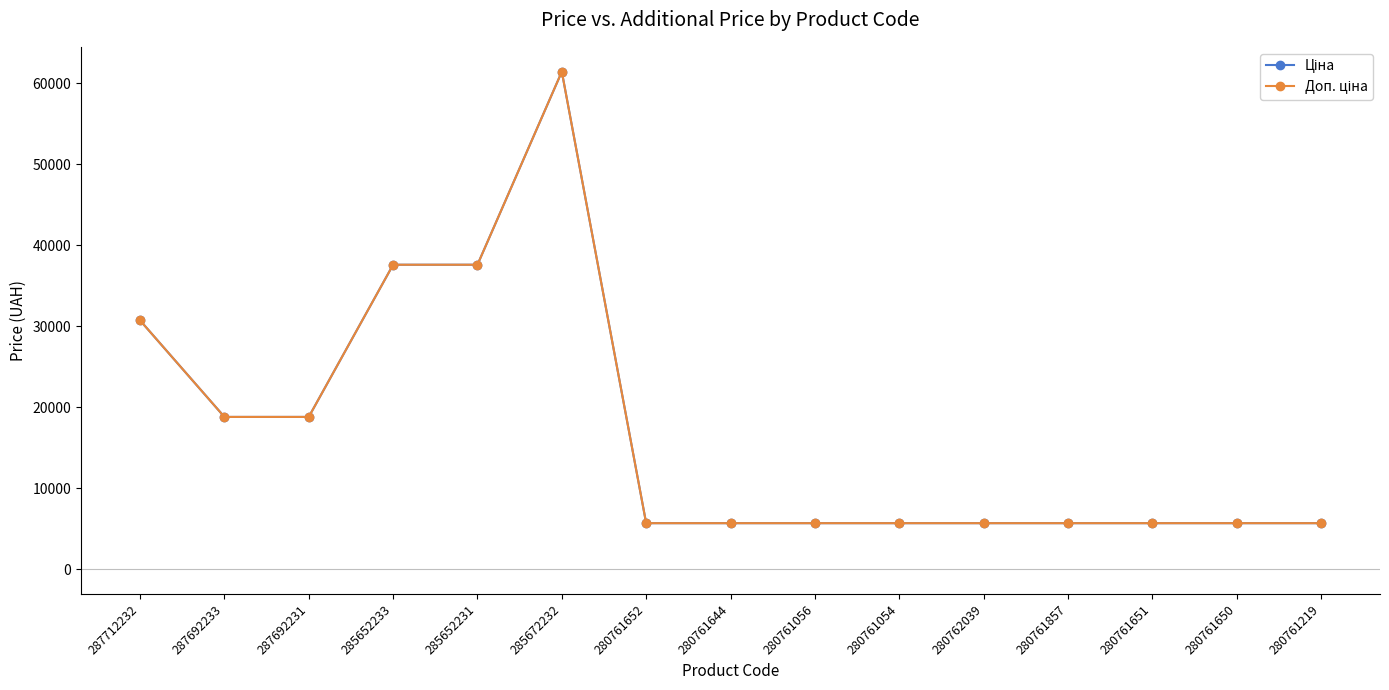

Reading left to right, what are all the values shown in this chart?

Ціна: 30717.1	18796.8	18796.8	37593.6	37593.6	61434.3	5673.8	5673.8	5673.8	5673.8	5673.8	5673.8	5673.8	5673.8	5673.8
Доп. ціна: 30717.1	18796.8	18796.8	37593.6	37593.6	61434.3	5673.8	5673.8	5673.8	5673.8	5673.8	5673.8	5673.8	5673.8	5673.8